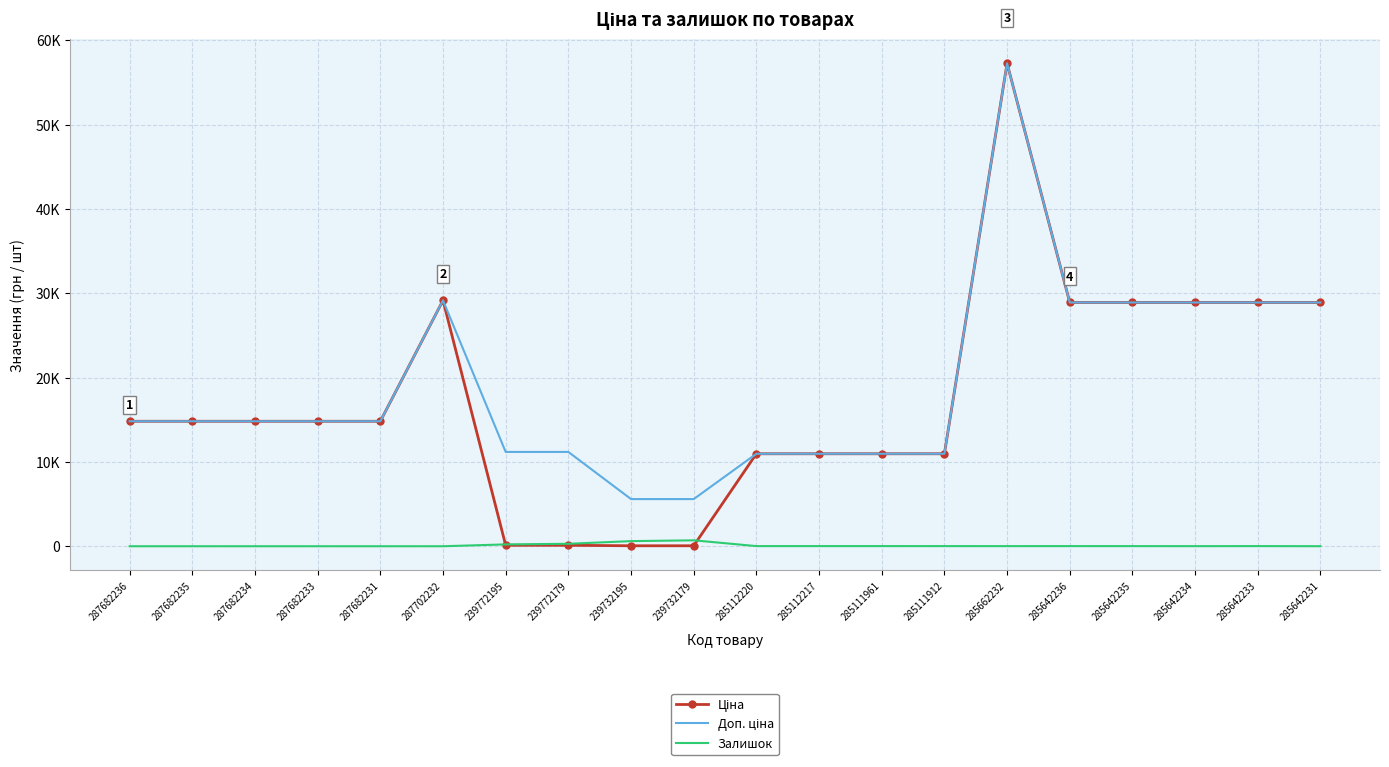

At which category is the sum across all series the highest?

285662232